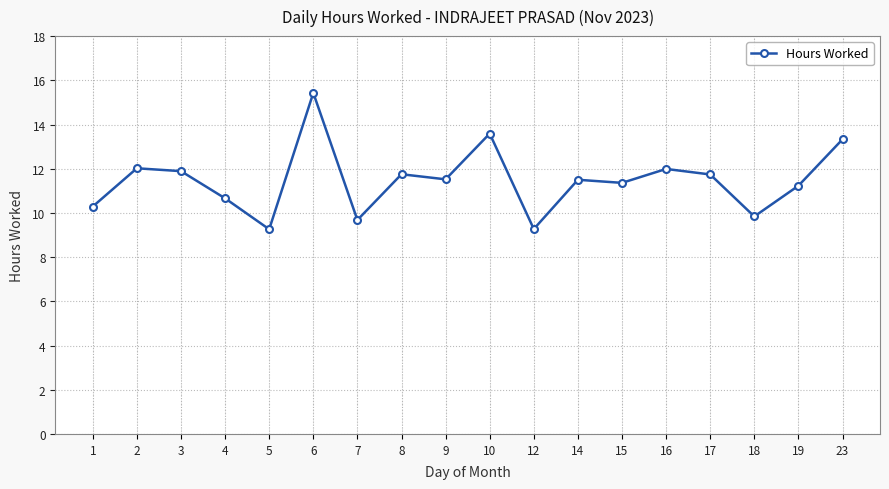

What value does the data have at 19?

11.2